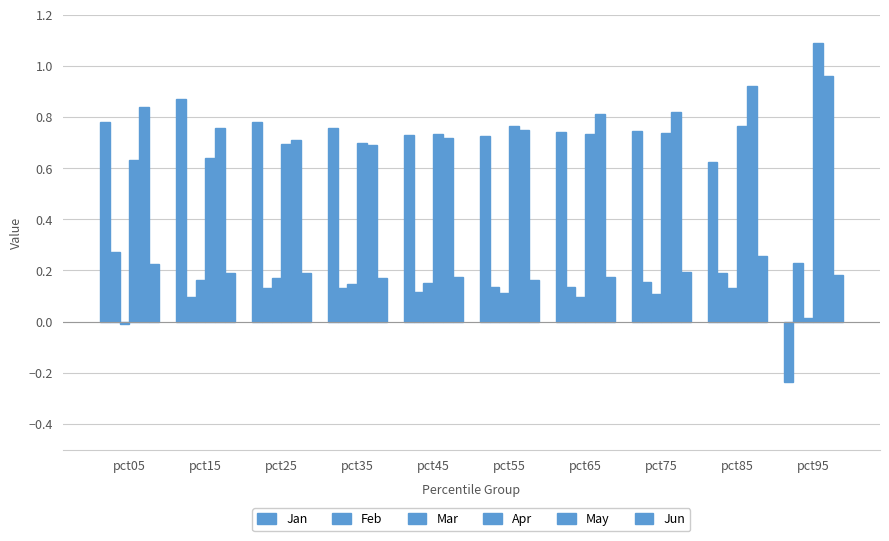

Rank the series by their maximum value, from highest to lowest.

Apr, May, Jan, Feb, Jun, Mar